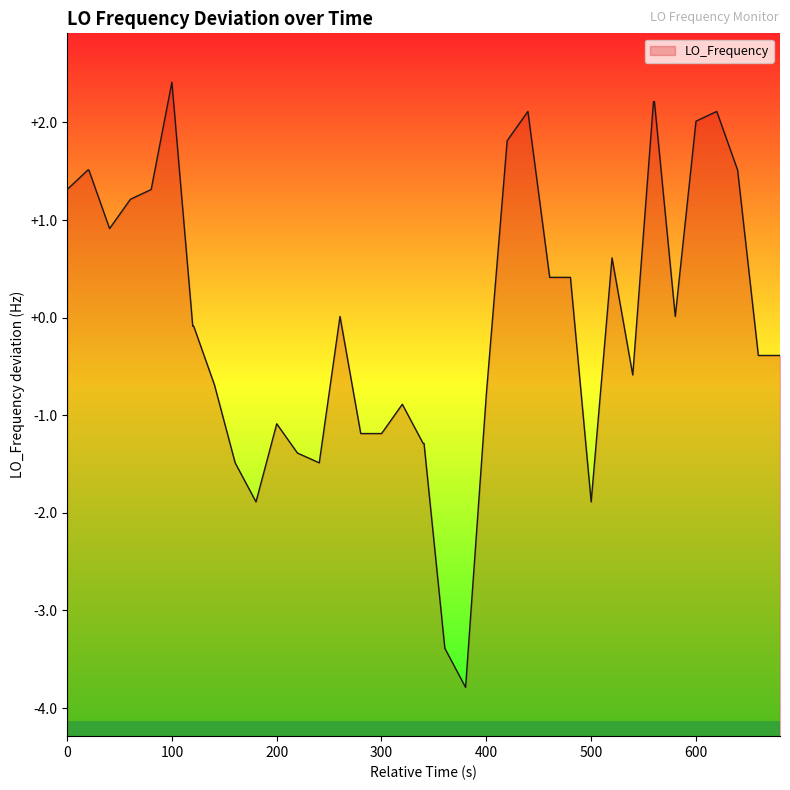

How many values are below 0?

21